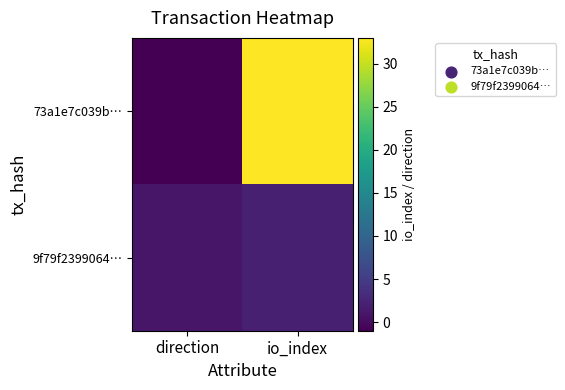

Which has a higher value, direction or io_index?

io_index